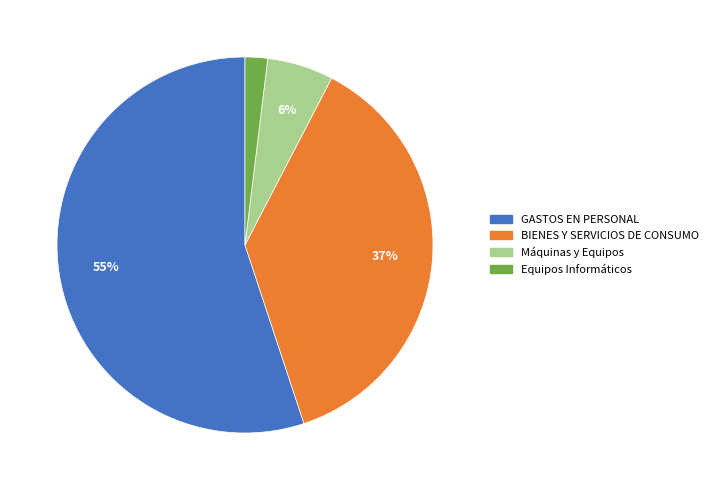

Is there a majority slice in this chart?

Yes